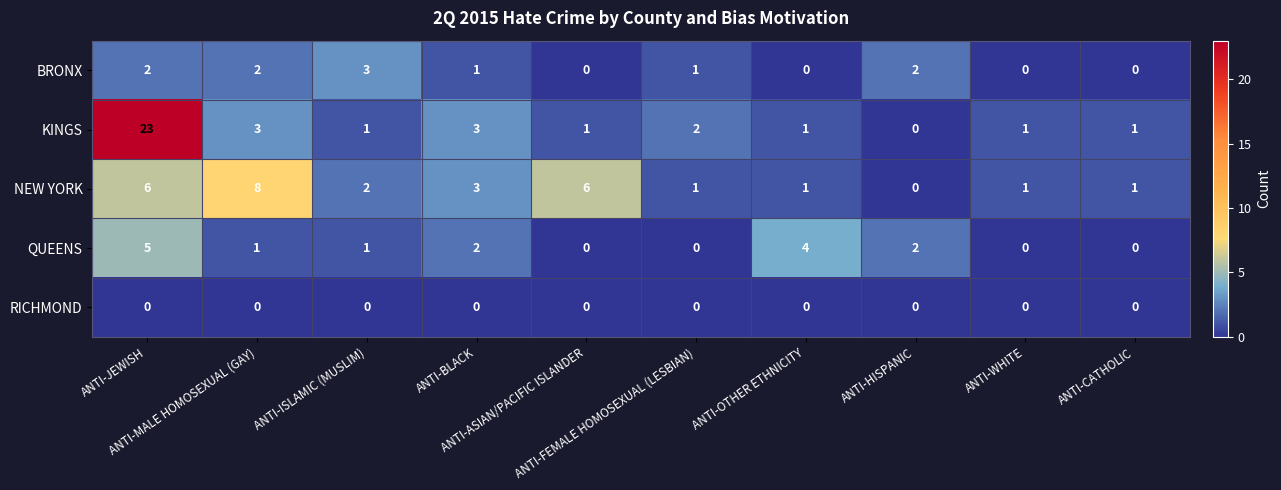

How many QUEENS values are between 0 and 2?

8